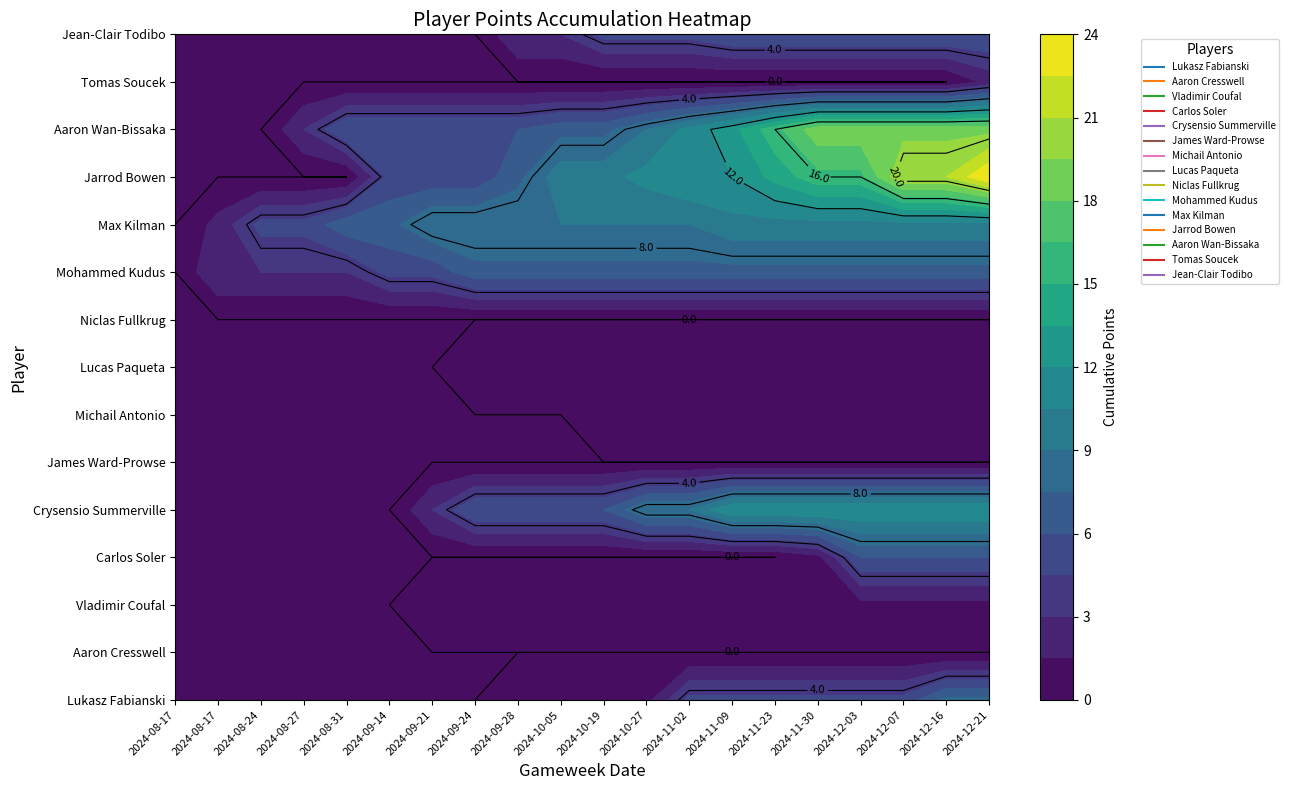

What is the average value of the Vladimir Coufal series?

1